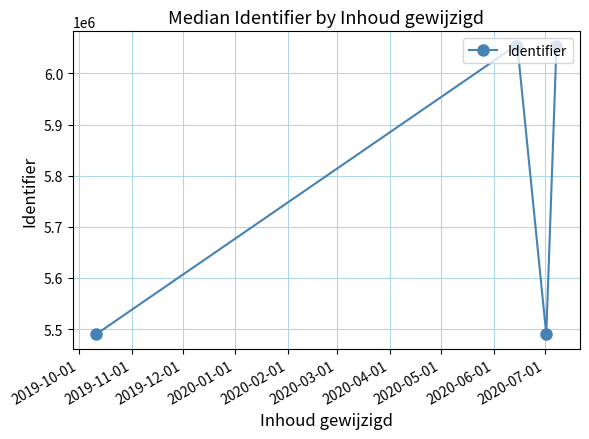

What is the maximum value shown in the chart?

6054221